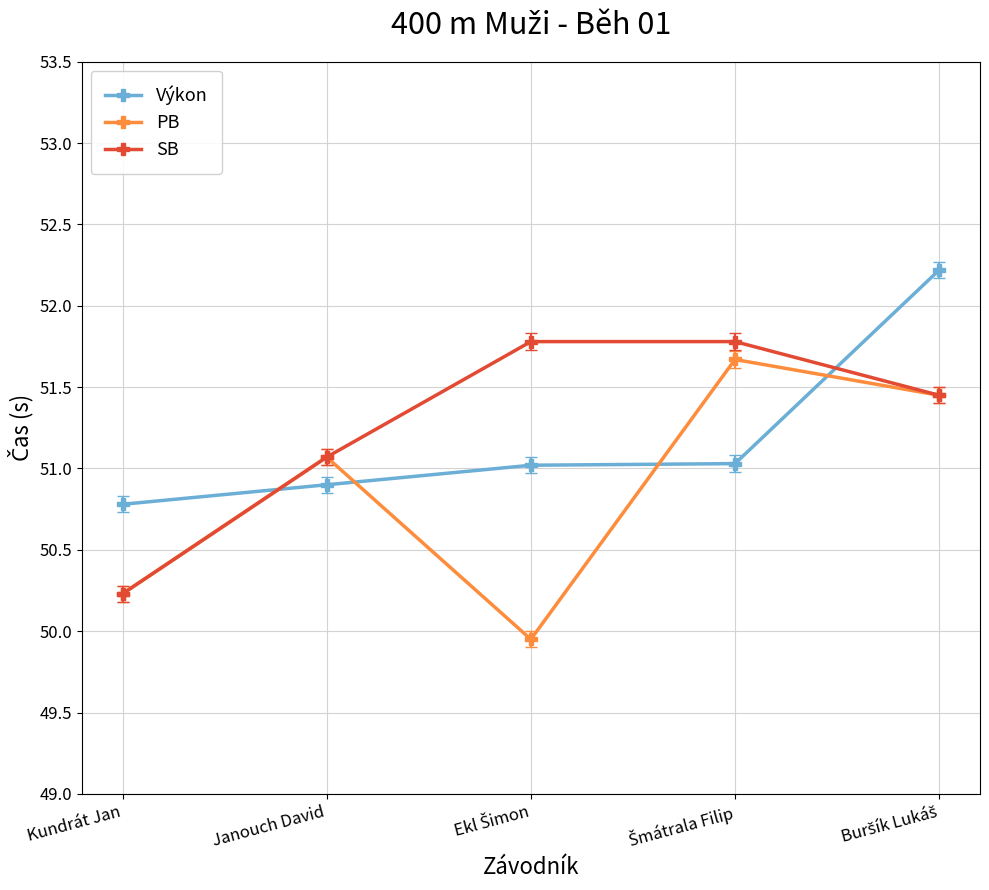

How many series are shown in this chart?

3